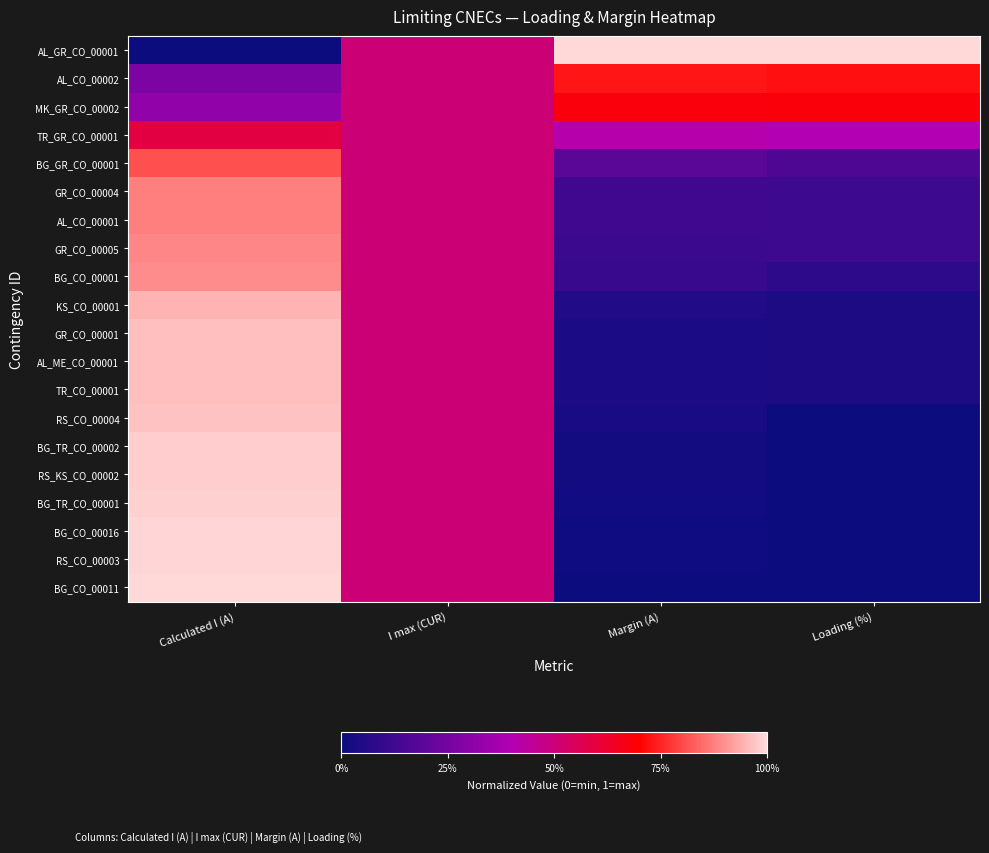

What is the difference between the highest and lowest values at Margin (A)?

1.0